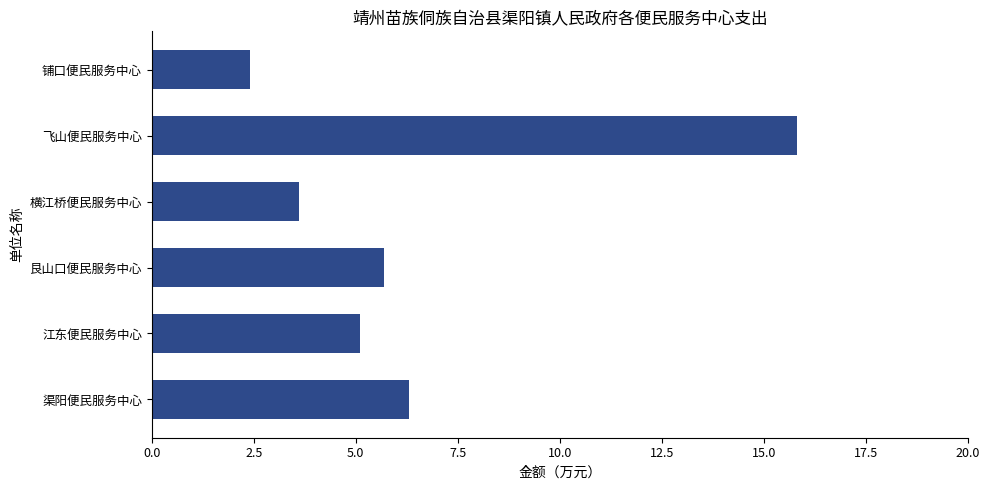

What is the sum of all values?

38.9